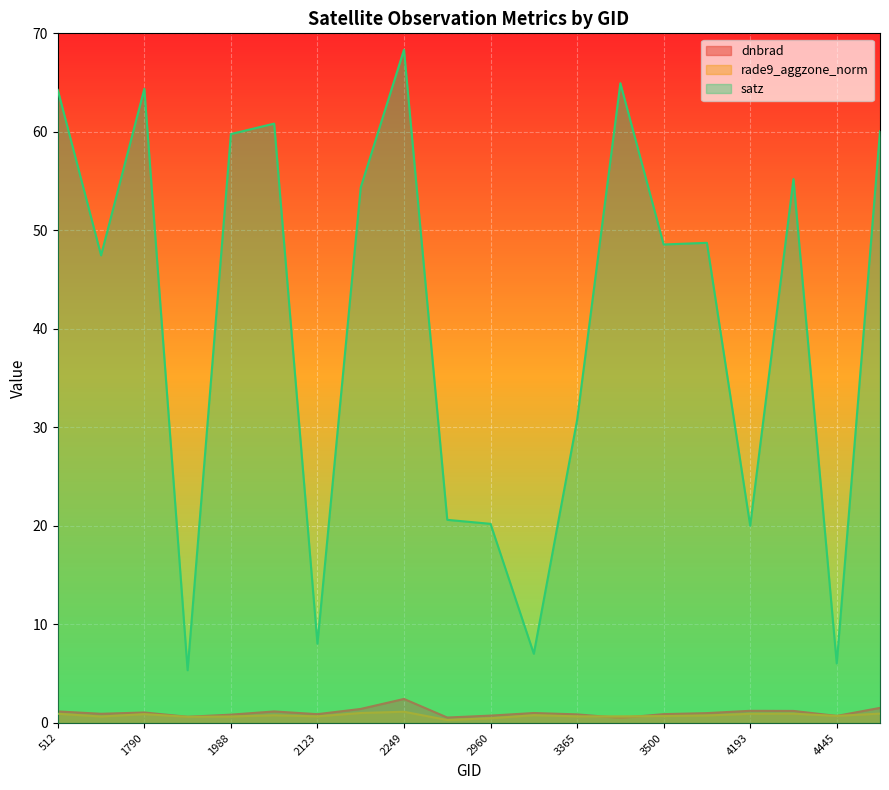

The dnbrad series shows 0.6 at 1925. True or false?

True